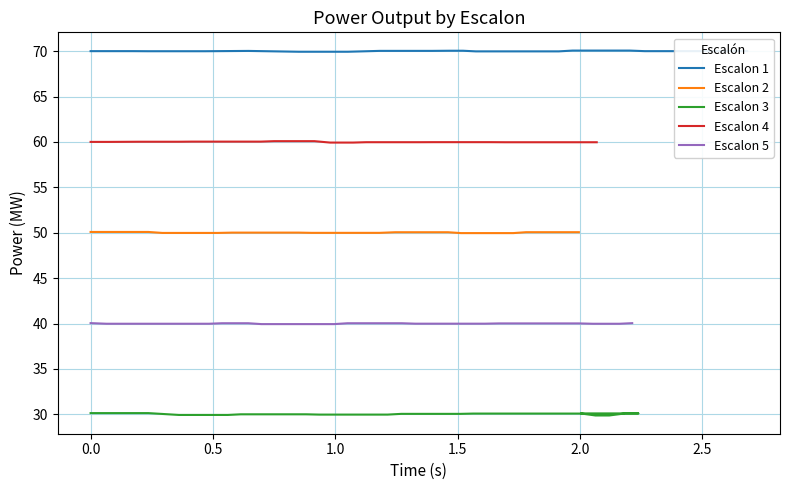

What are all the series names shown in the legend?

Escalon 1, Escalon 2, Escalon 3, Escalon 4, Escalon 5